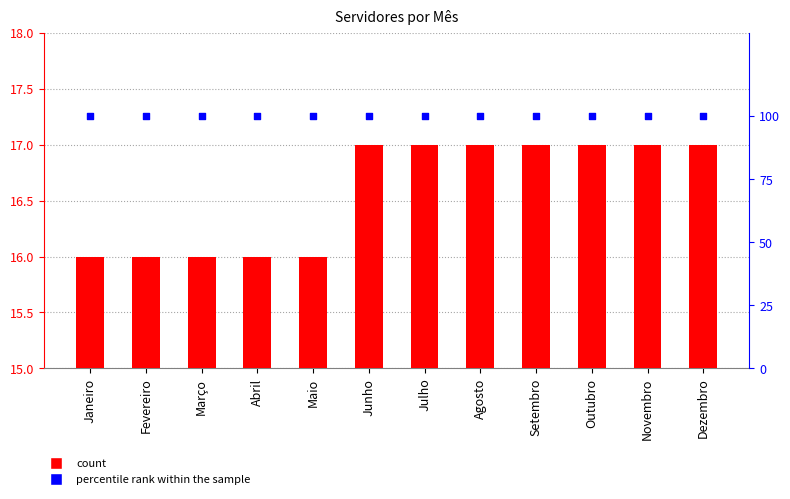

What is the total value across all series at Janeiro?

116